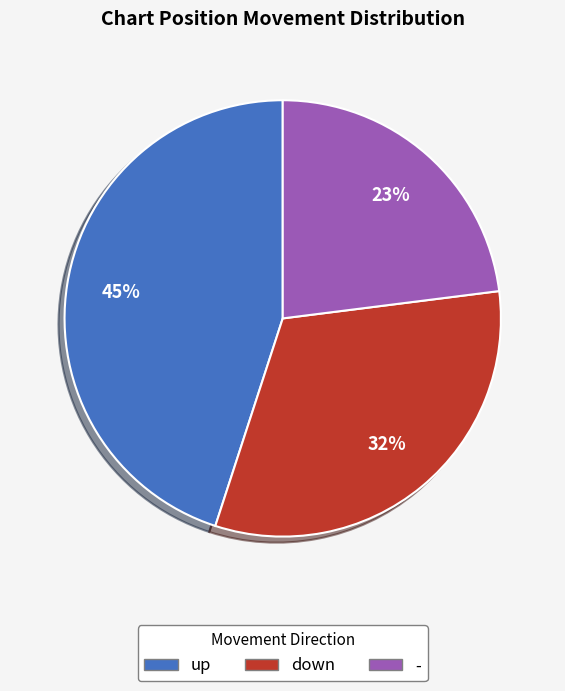

Rank the categories by value from lowest to highest.

-, down, up